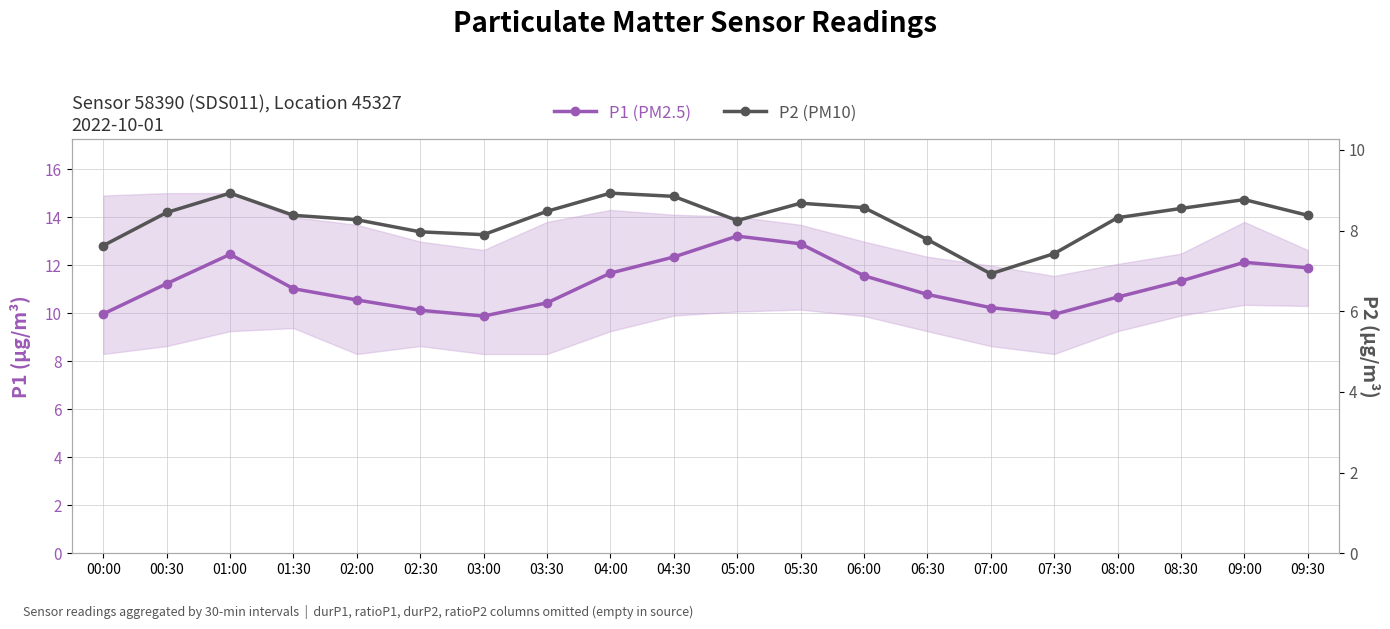

How many distinct data groups are displayed?

2